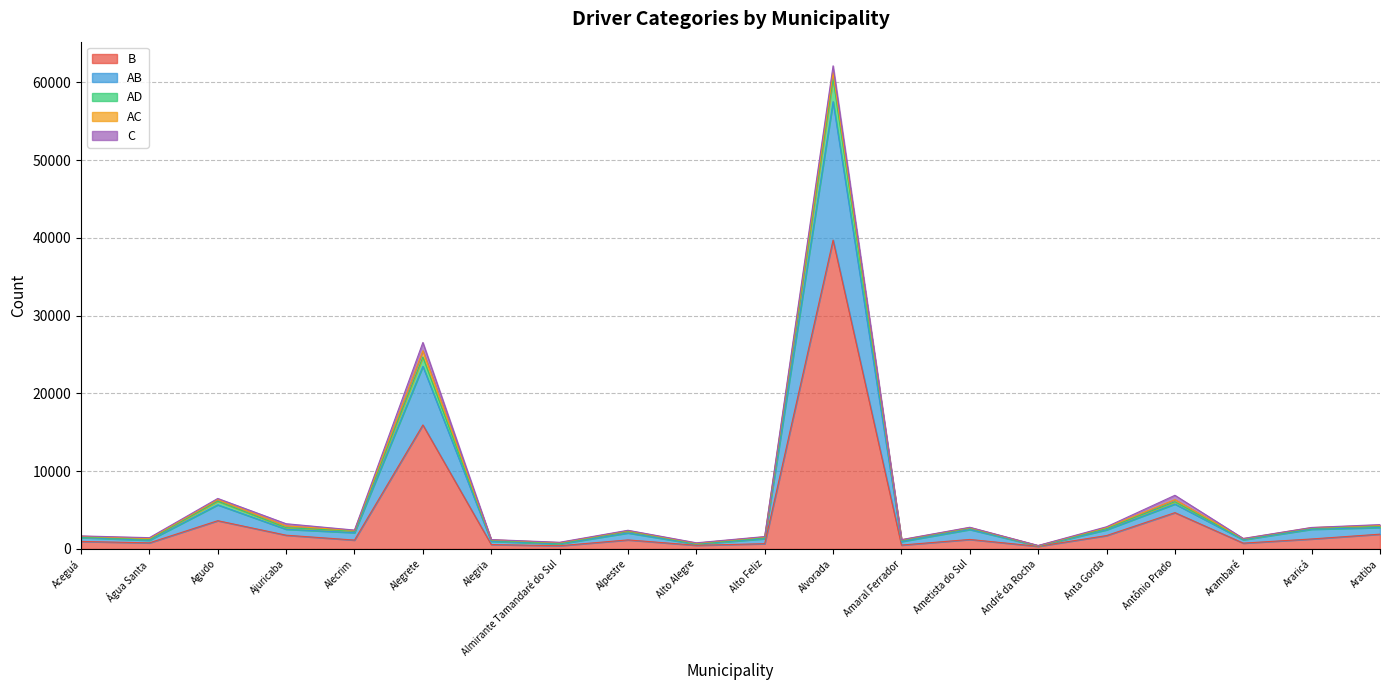

At which category is the sum across all series the highest?

Alvorada